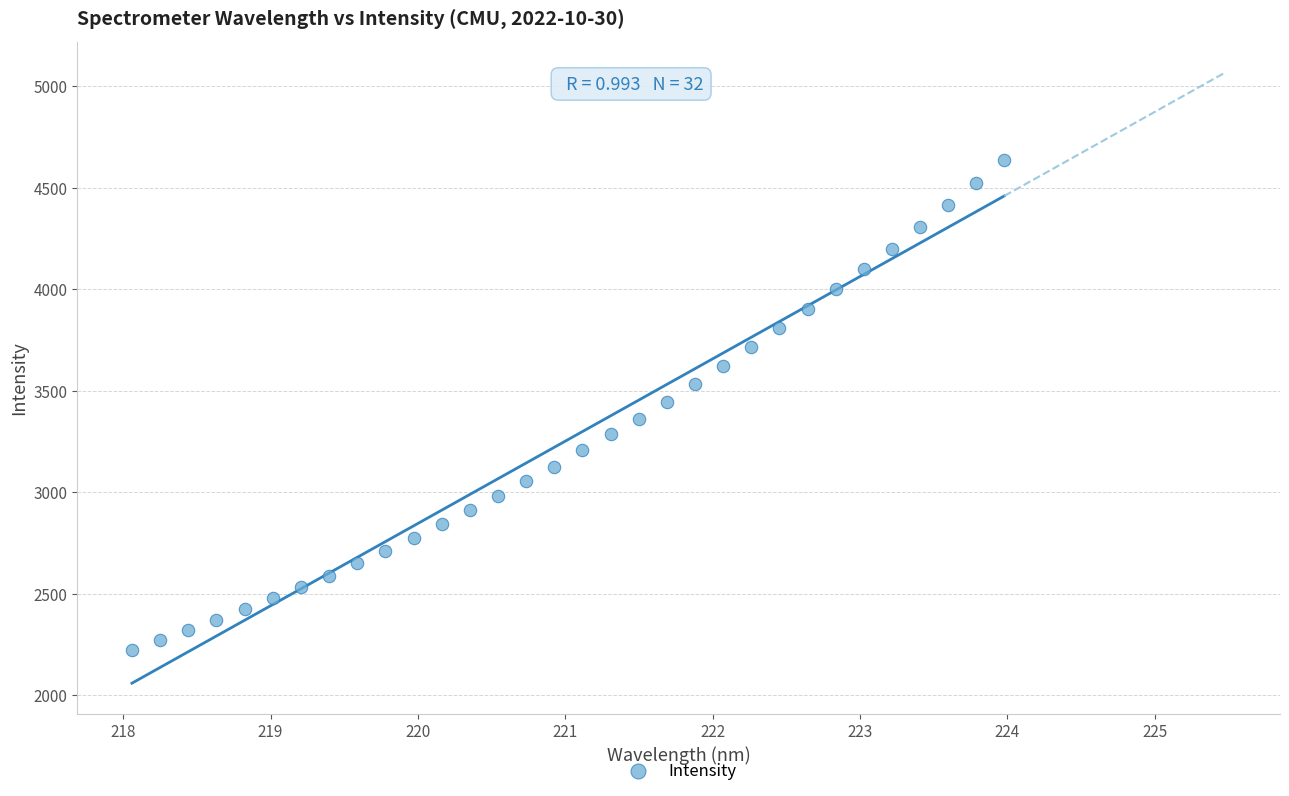

What is the range of Y values (max minus min)?

2411.4